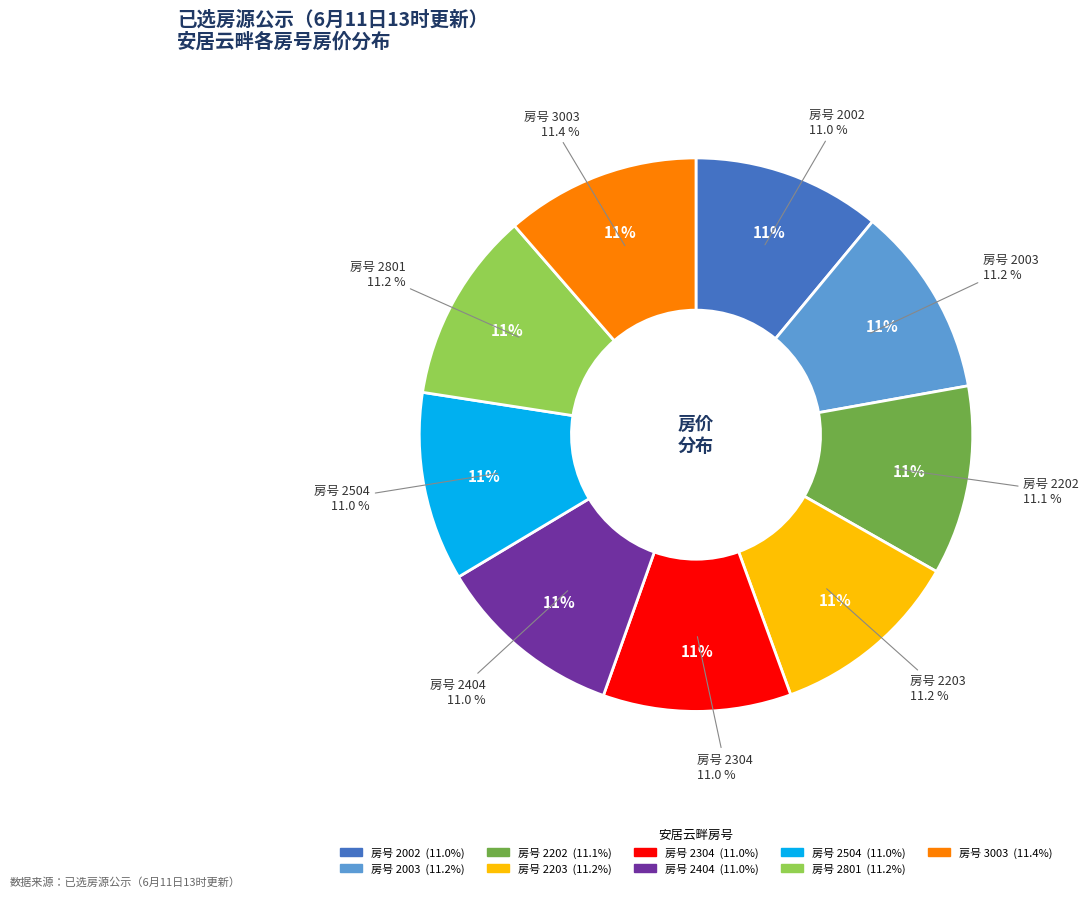

What is the total percentage of 2304 and 2404?

22.0%